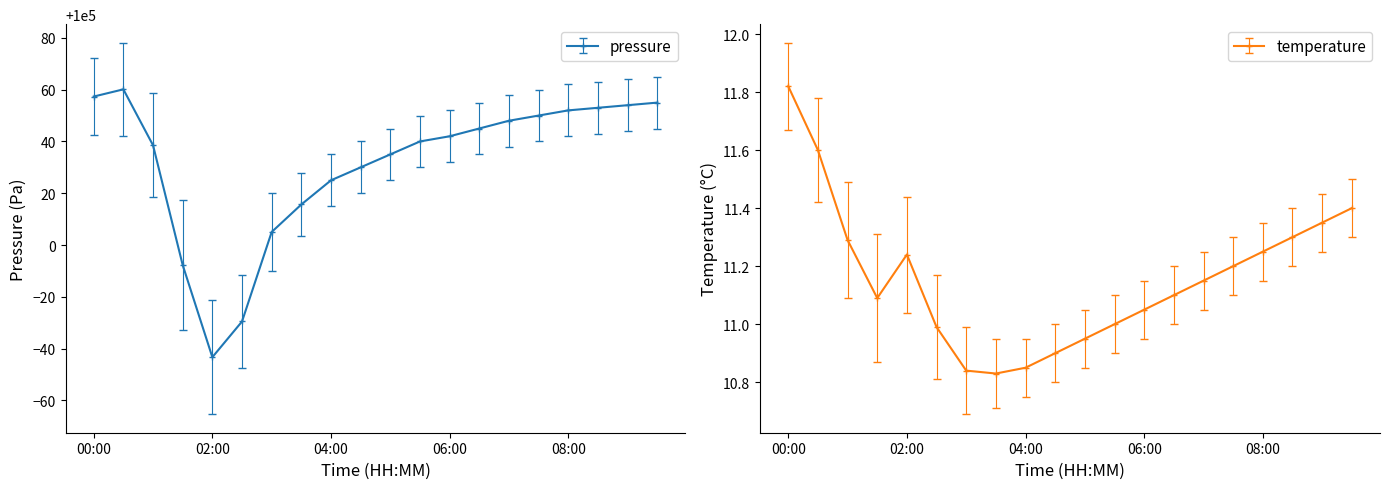

What are all the series names shown in the legend?

pressure, temperature